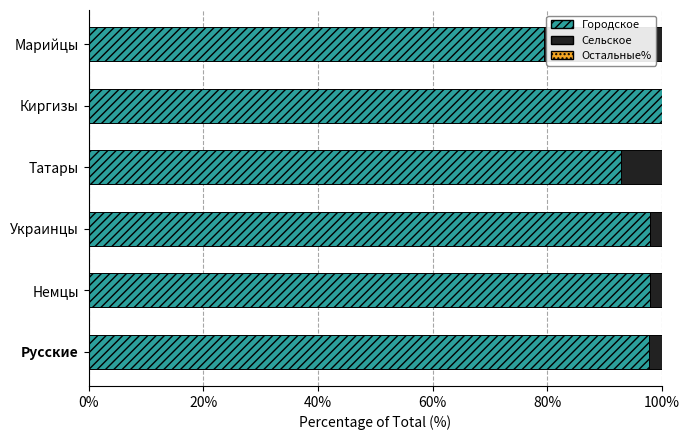

What is the total value across all series at Татары?

100.0